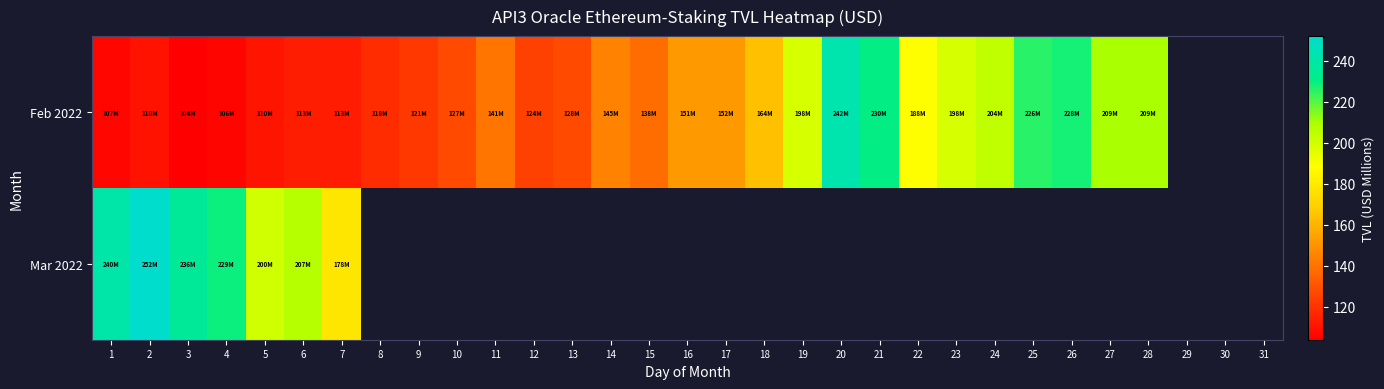

Which category has the highest value in the Mar 2022 series?

2